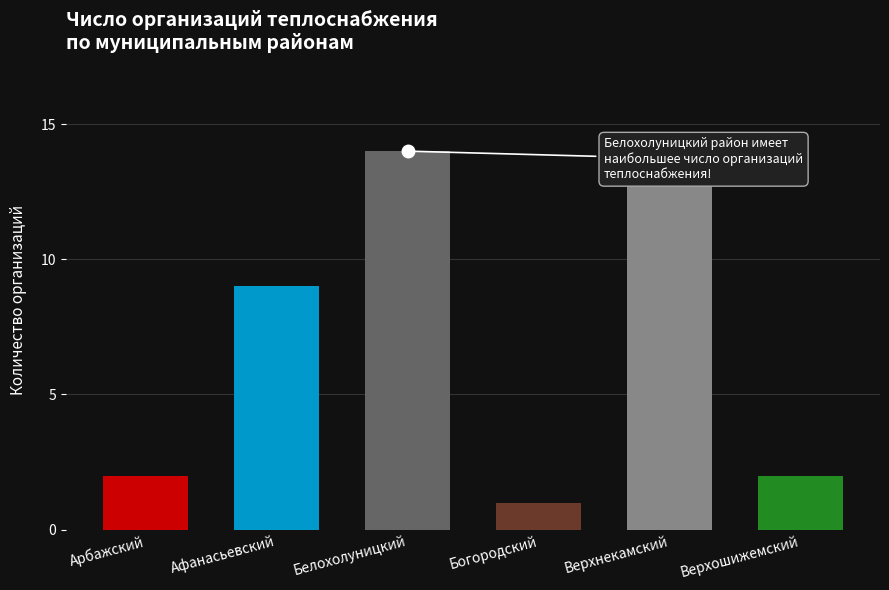

Rank the categories by value from lowest to highest.

Богородский, Арбажский, Верхошижемский, Афанасьевский, Верхнекамский, Белохолуницкий